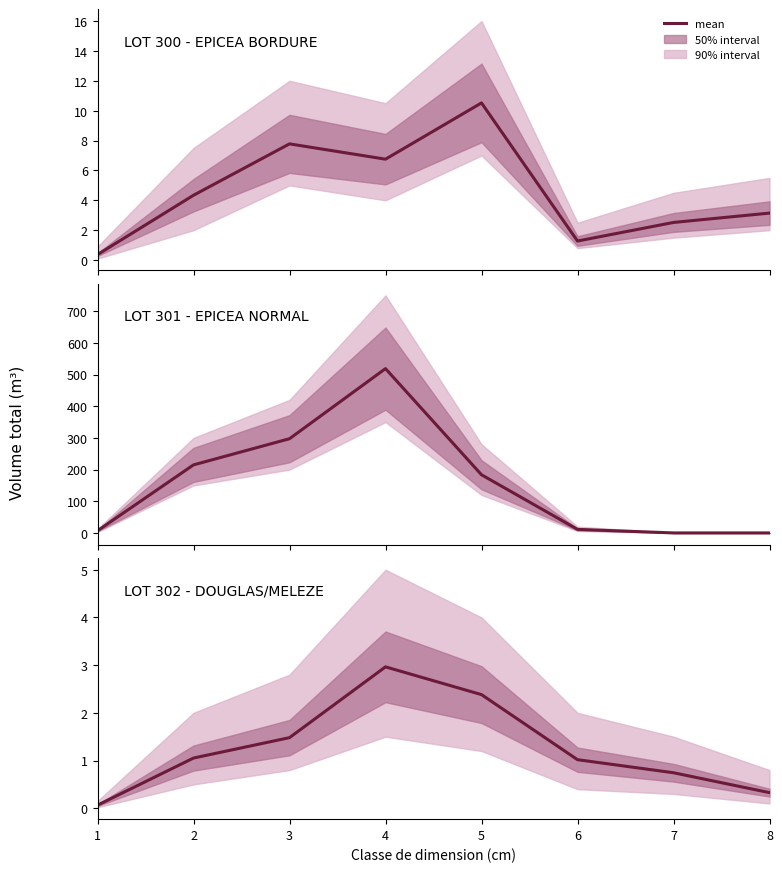

What is the value of the 3rd point from the left?

1.5